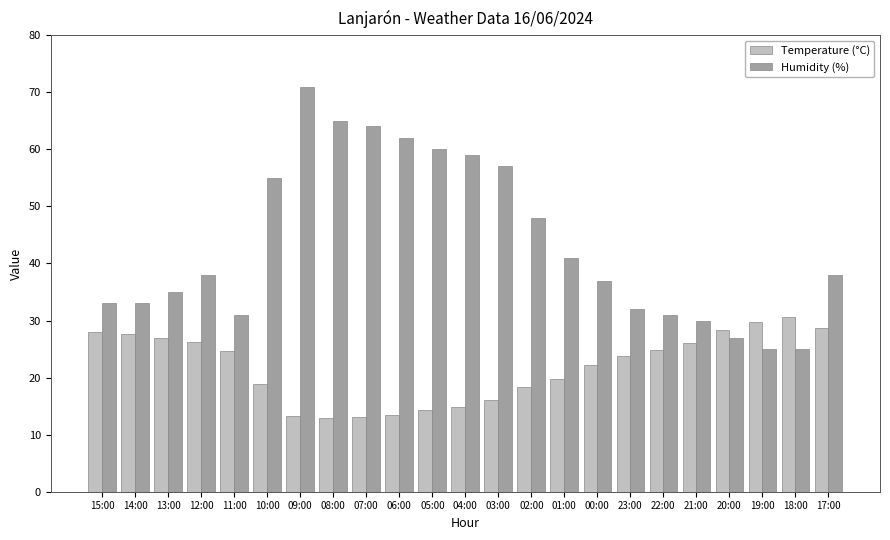

What is the difference between the second highest and minimum values in the Temperature (°C) series?

16.9